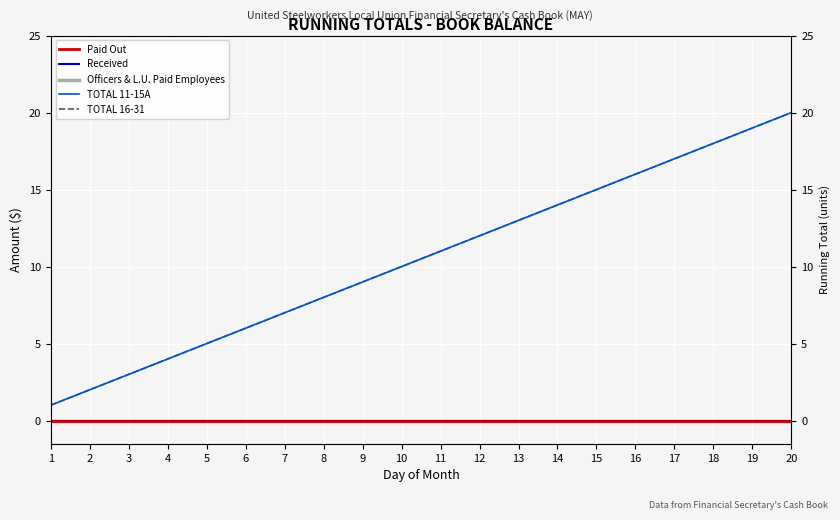

True or false: TOTAL 16-31 and Officers & L.U. Paid Employees cross at least once.

False